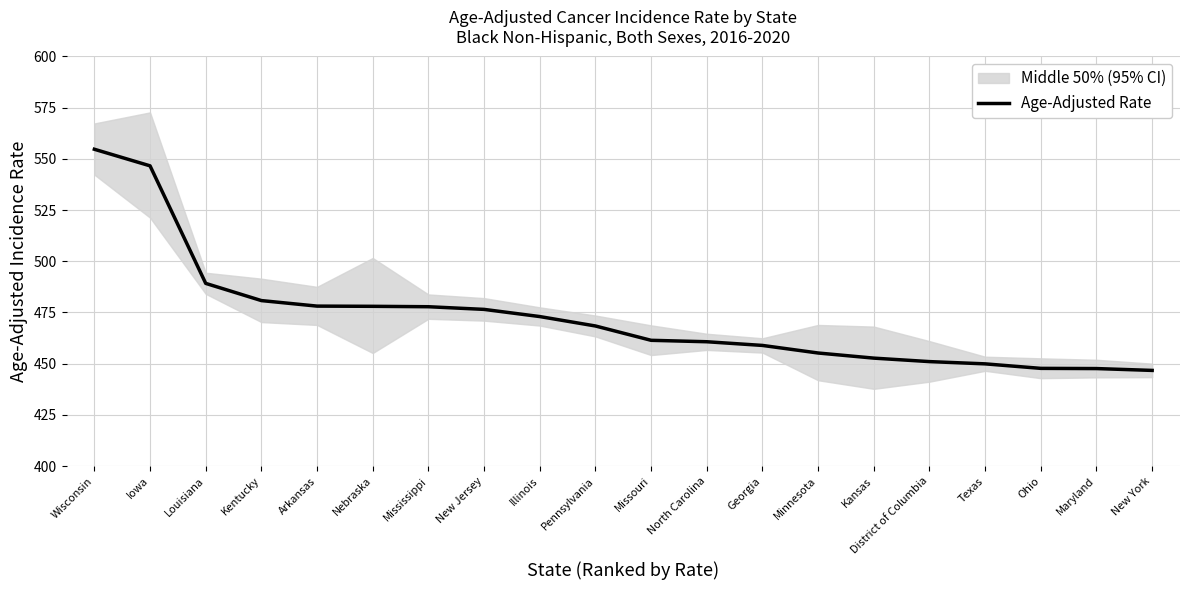

Between New Jersey and Arkansas, which is larger?

Arkansas